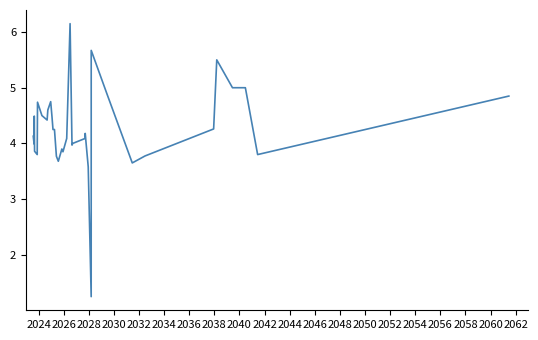

What is the smallest value displayed?

1.2